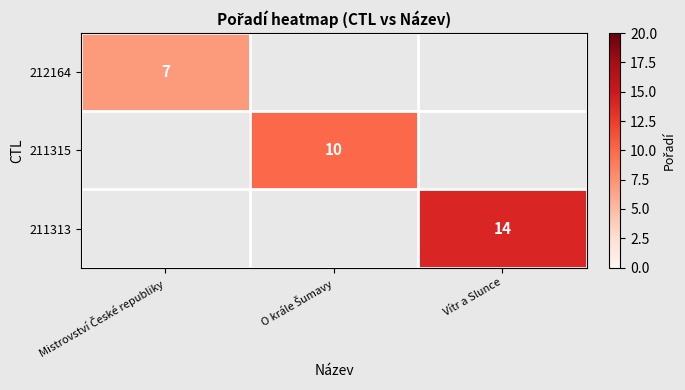

The 211313 series shows 14 at Vítr a Slunce. True or false?

True